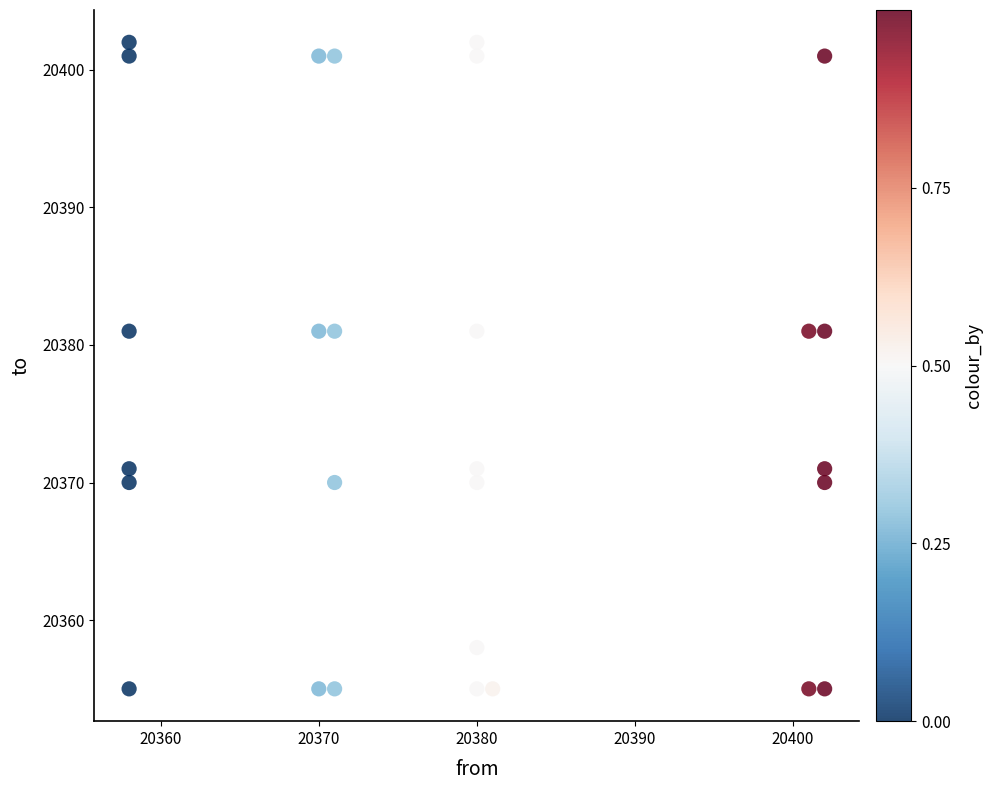

What is the range of X values (max minus min)?

44